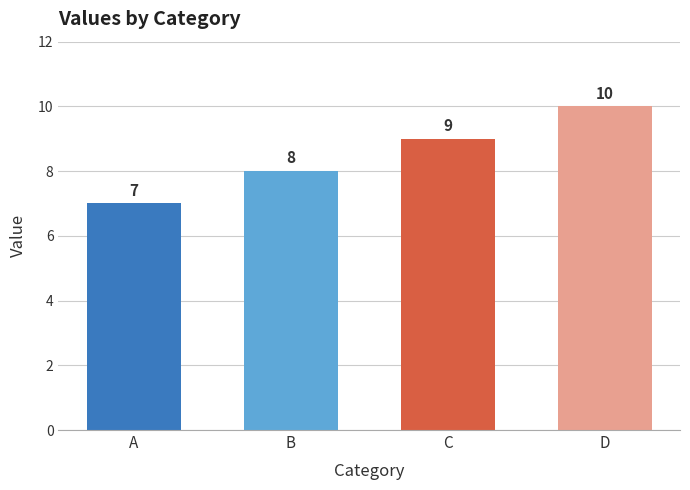

Read the value at C.

9